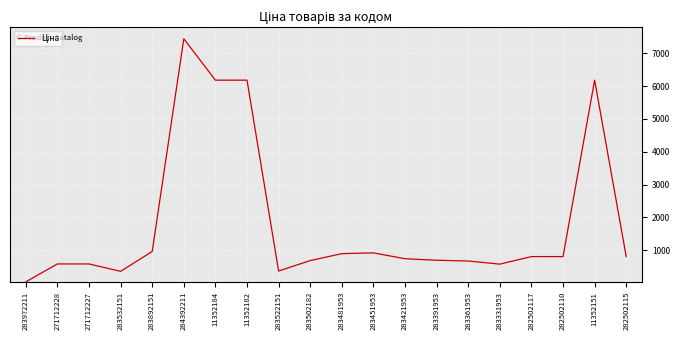

How many categories are shown in the chart?

20